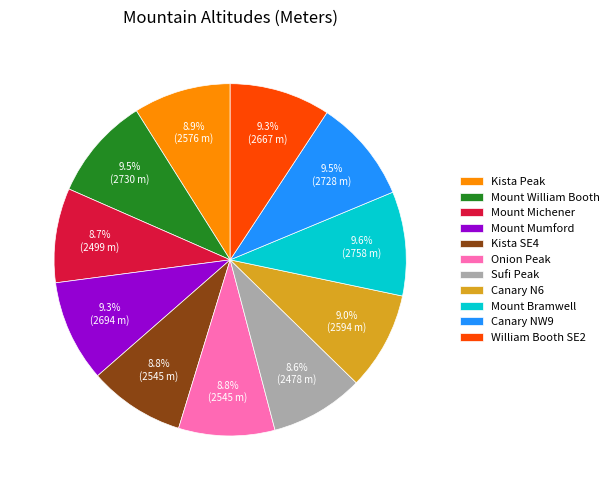

How many slices are in this pie chart?

11